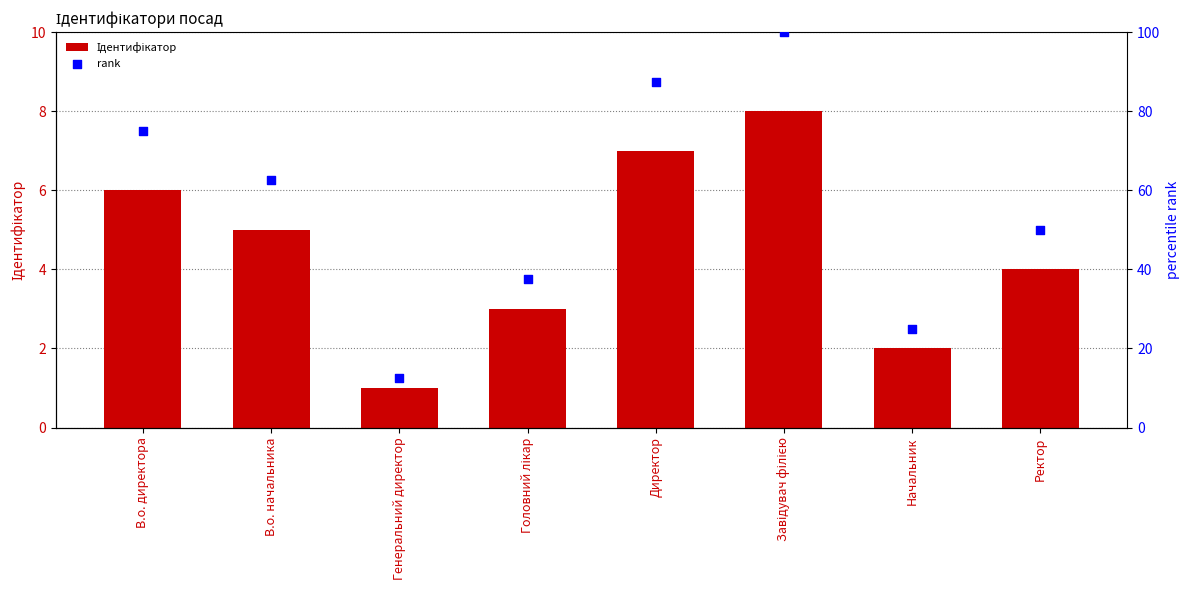

Which series contains the highest Y value?

rank